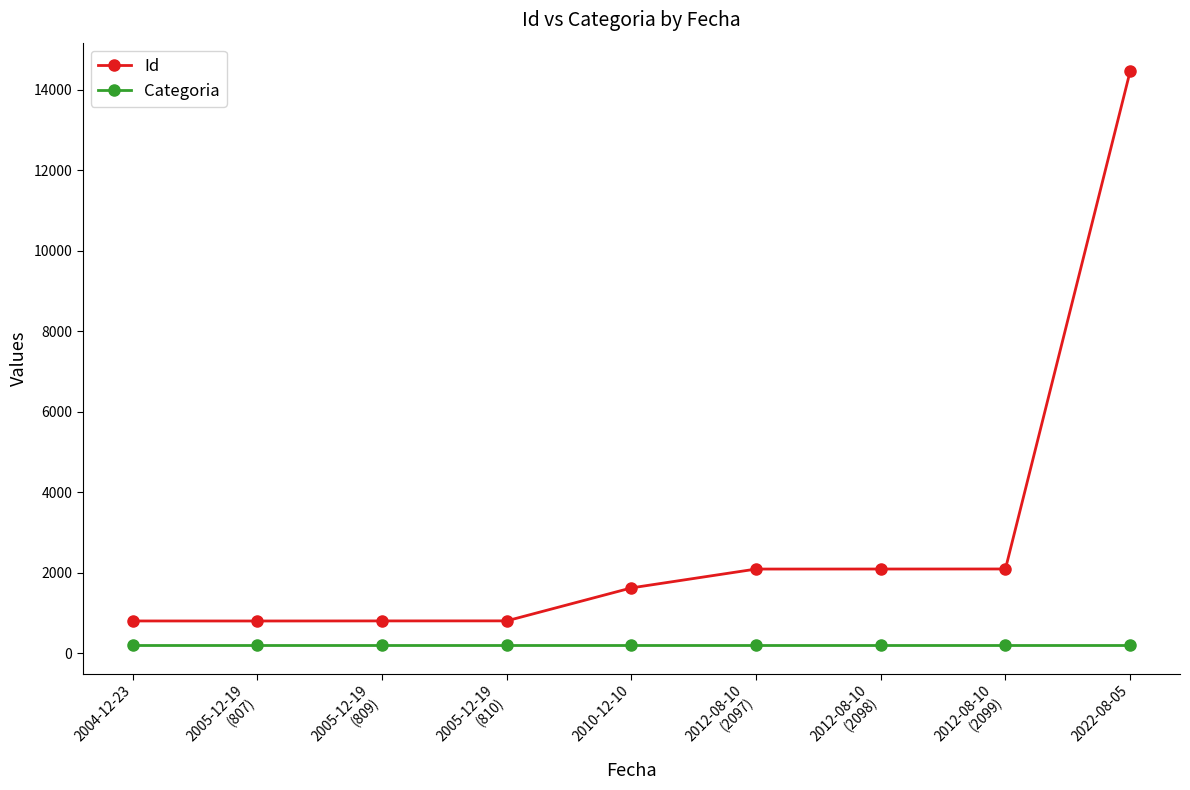

Rank the series at 2005-12-19
(810) from lowest to highest value.

Categoria, Id